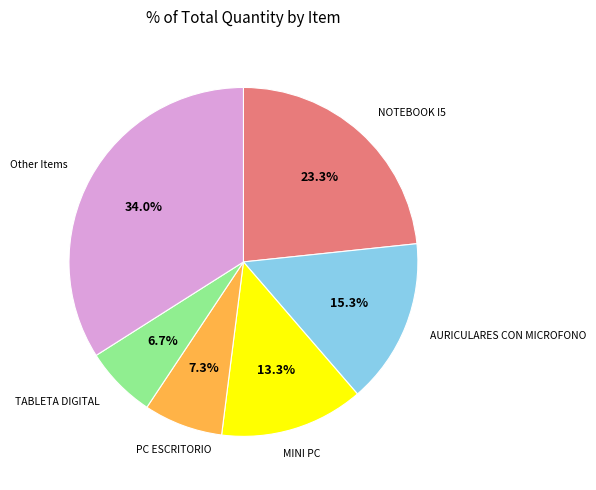

Is there a majority slice in this chart?

No